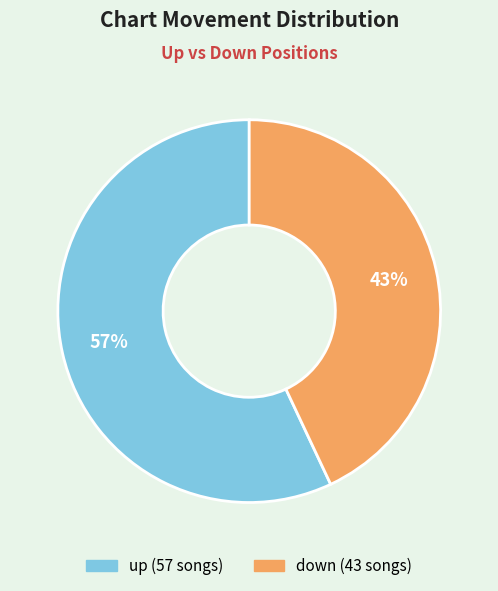

Which slice is the smallest?

down